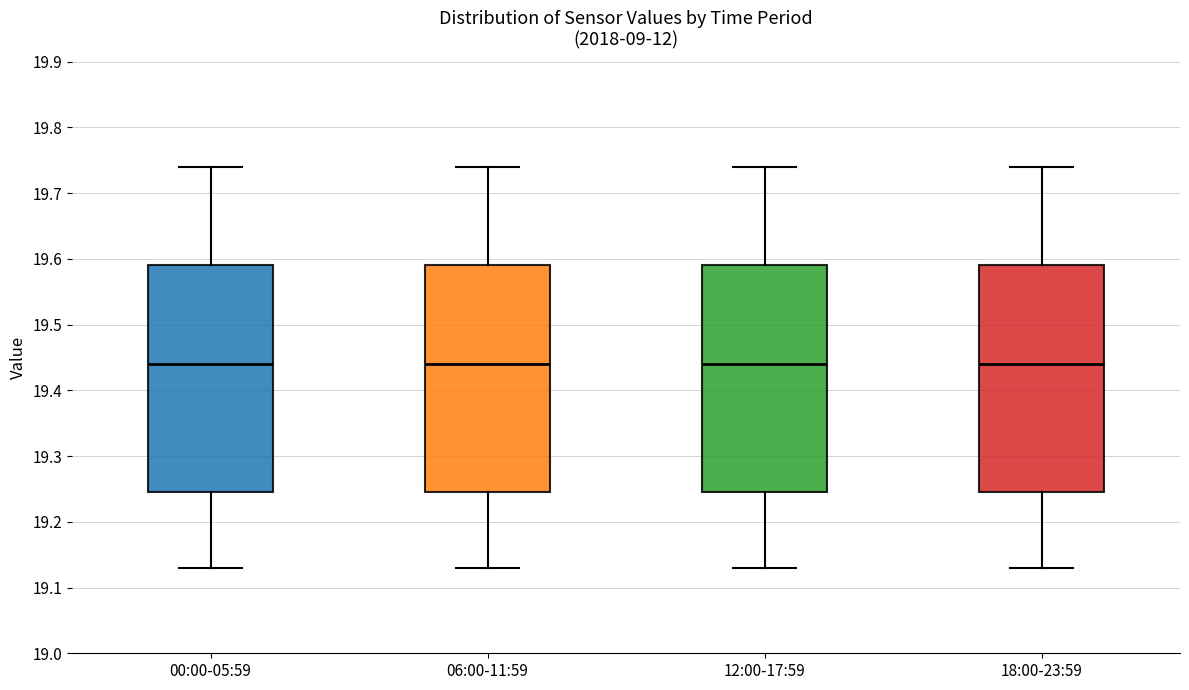

Reading left to right, read every box against the y-axis: the position of its median line, the range the box covers, and the ends of its whiskers. The values are not printed on the chart, so give them approximately, as read against the axis.

00:00-05:59: median 19.44, box 19.25 to 19.59, whiskers 19.13 to 19.74
06:00-11:59: median 19.44, box 19.25 to 19.59, whiskers 19.13 to 19.74
12:00-17:59: median 19.44, box 19.25 to 19.59, whiskers 19.13 to 19.74
18:00-23:59: median 19.44, box 19.25 to 19.59, whiskers 19.13 to 19.74